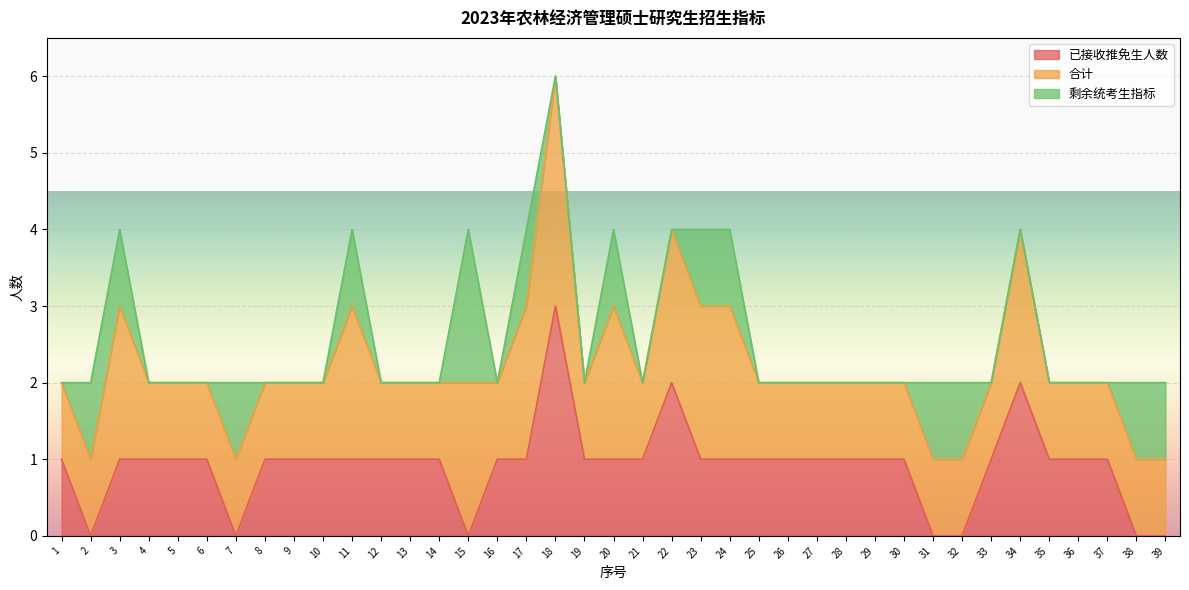

The value of 合计 at 34 is 4. True or false?

True